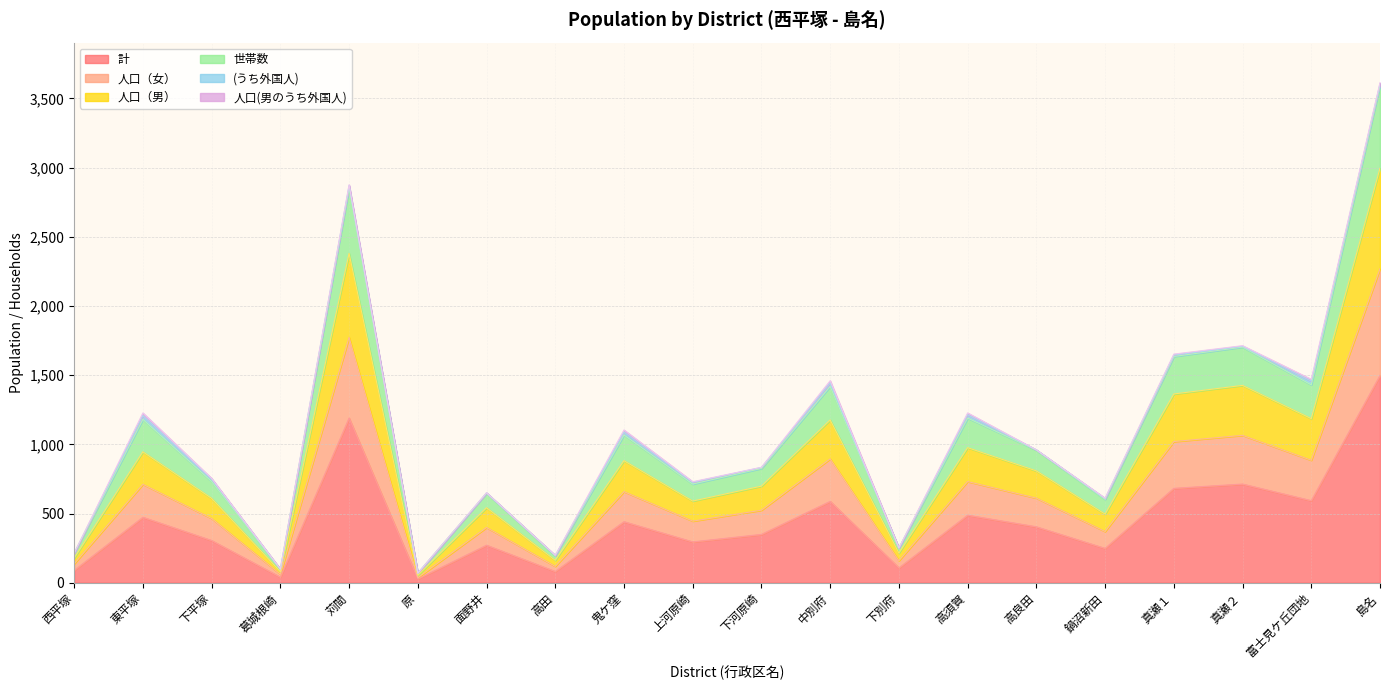

At which category does 世帯数 reach its first local valley?

葛城根崎